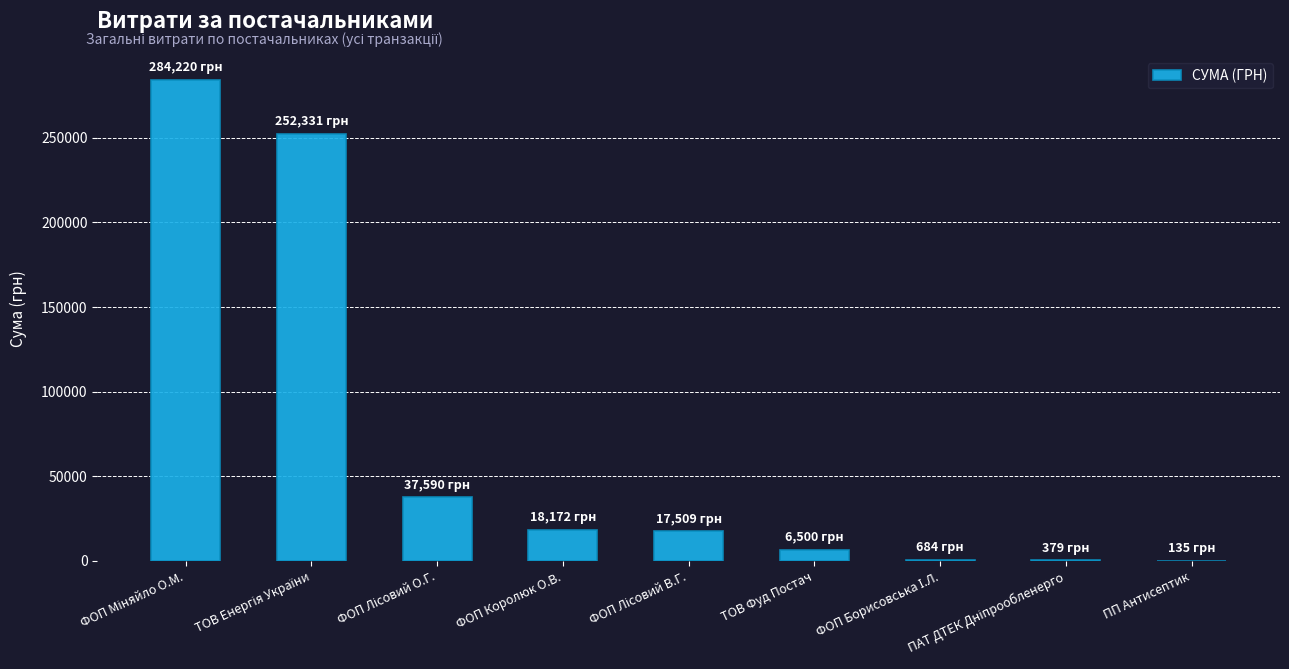

What is the greatest value displayed?

284219.8